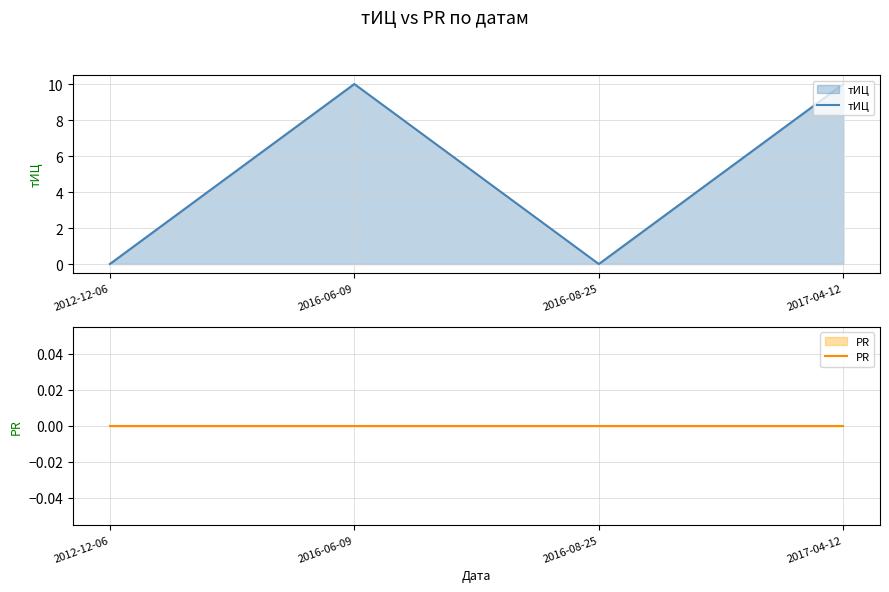

Which series has the largest range (max minus min)?

тИЦ